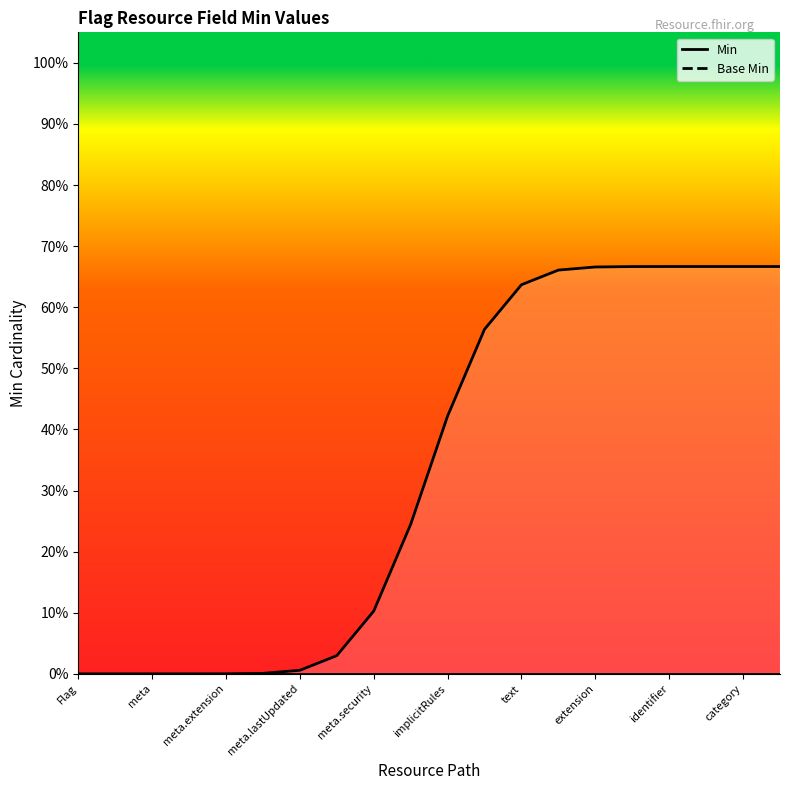

True or false: Base Min has a value of 0.0 at text.

True